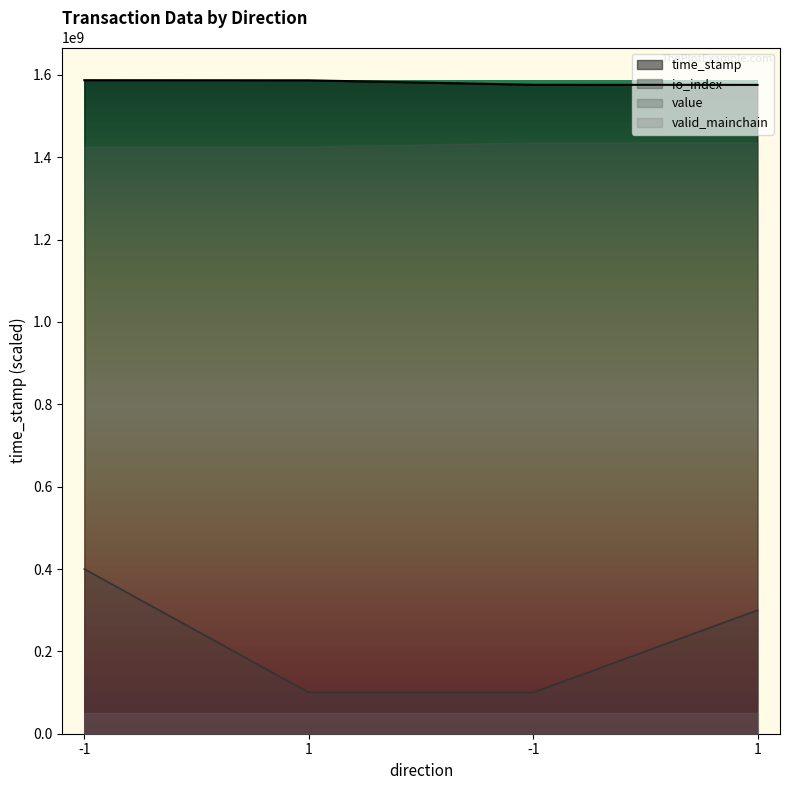

Is the value of io_index at -1 greater than the value of time_stamp at 1?

No